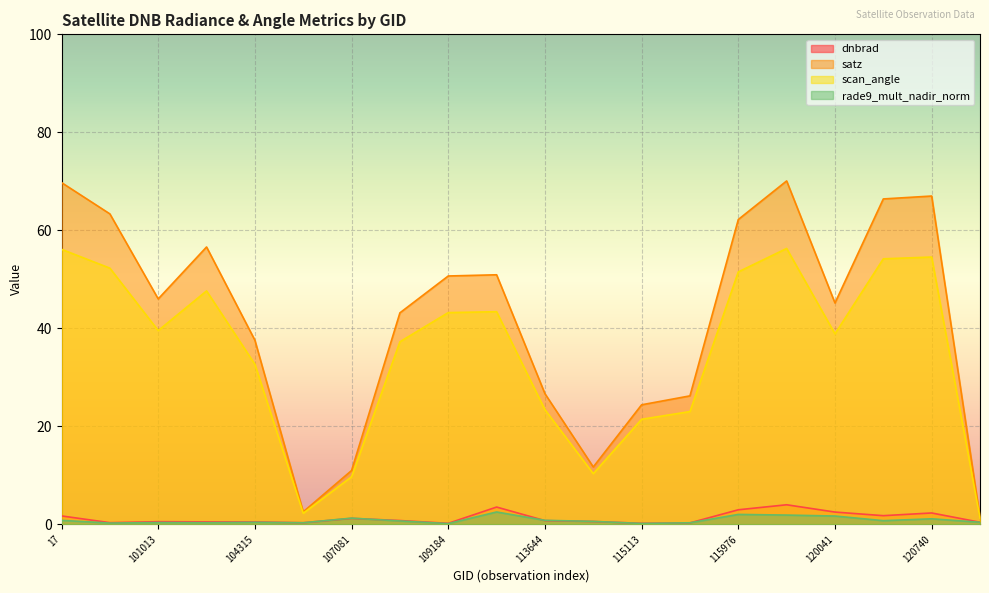

What position from the right is 115591?

7